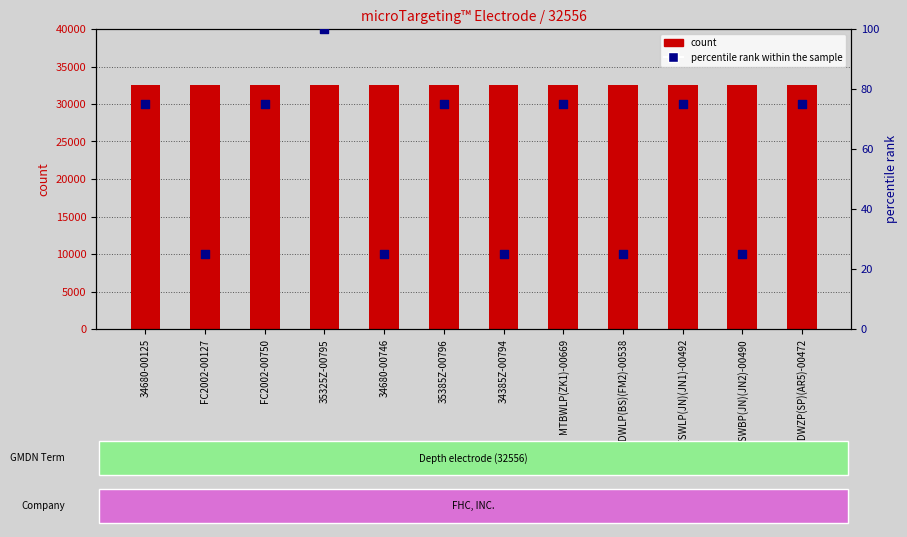

At how many categories does at least one series exceed 245?

12